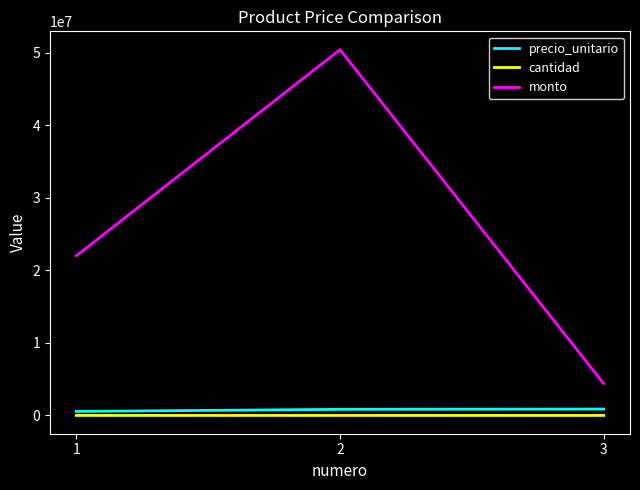

What is the greatest value displayed?

50400000